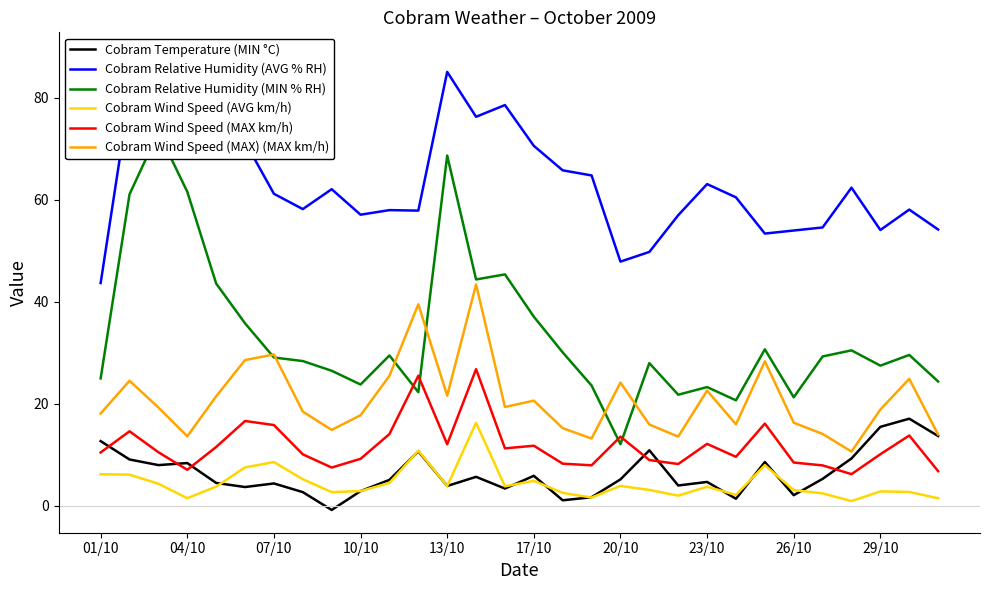

True or false: Cobram Relative Humidity (AVG % RH) and Cobram Wind Speed (AVG km/h) intersect in this chart.

False